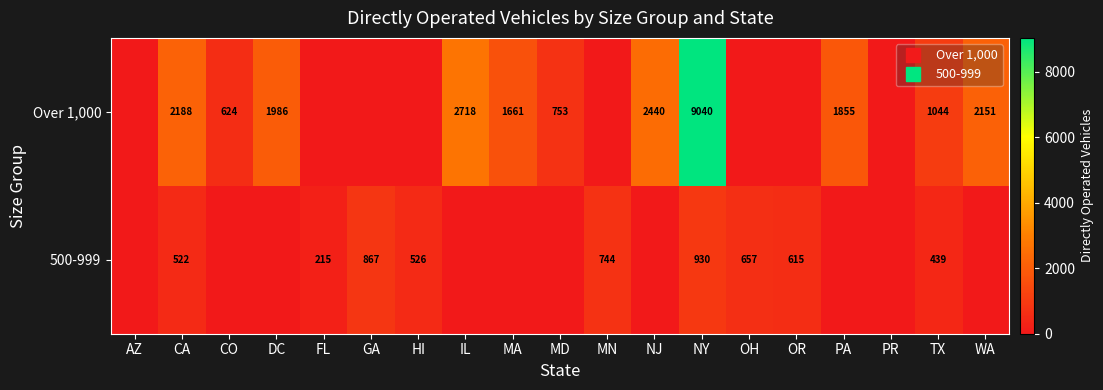

Which category has the highest value across all series?

NY